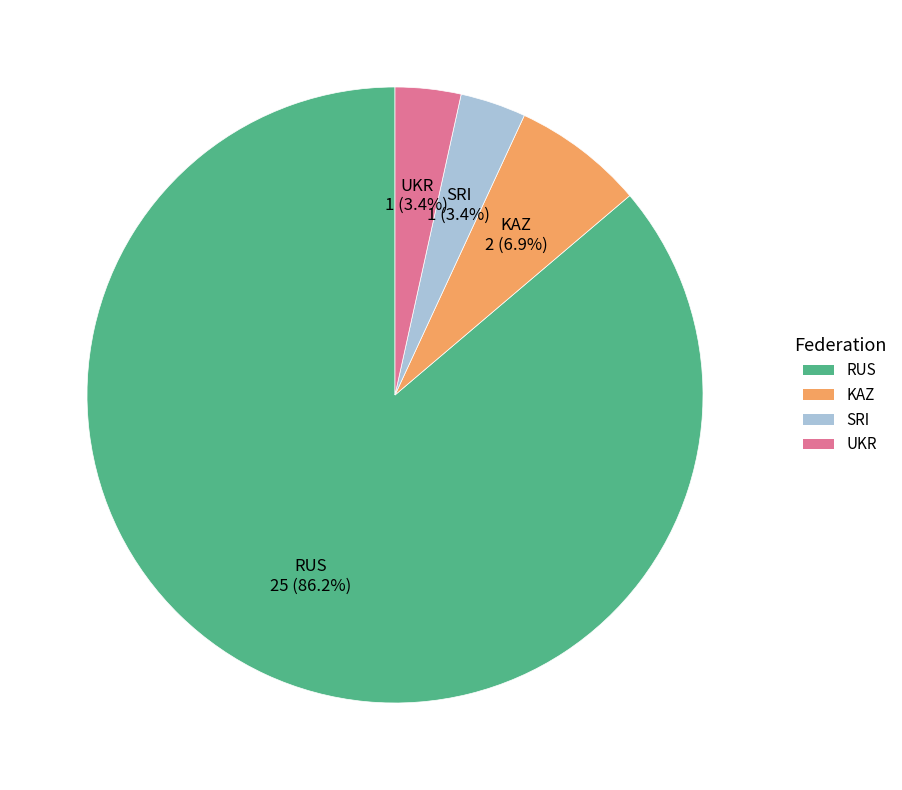

Does RUS represent more than half of the total?

Yes